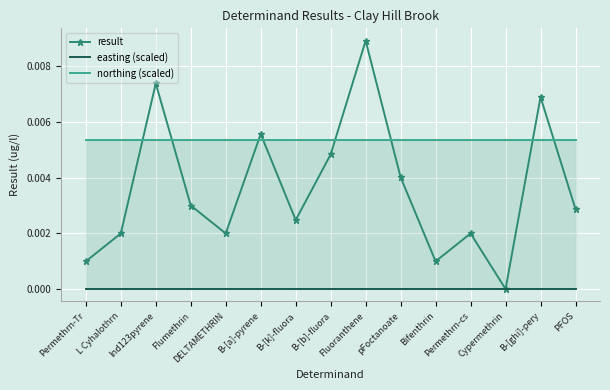

True or false: result and easting (scaled) cross at least once.

False